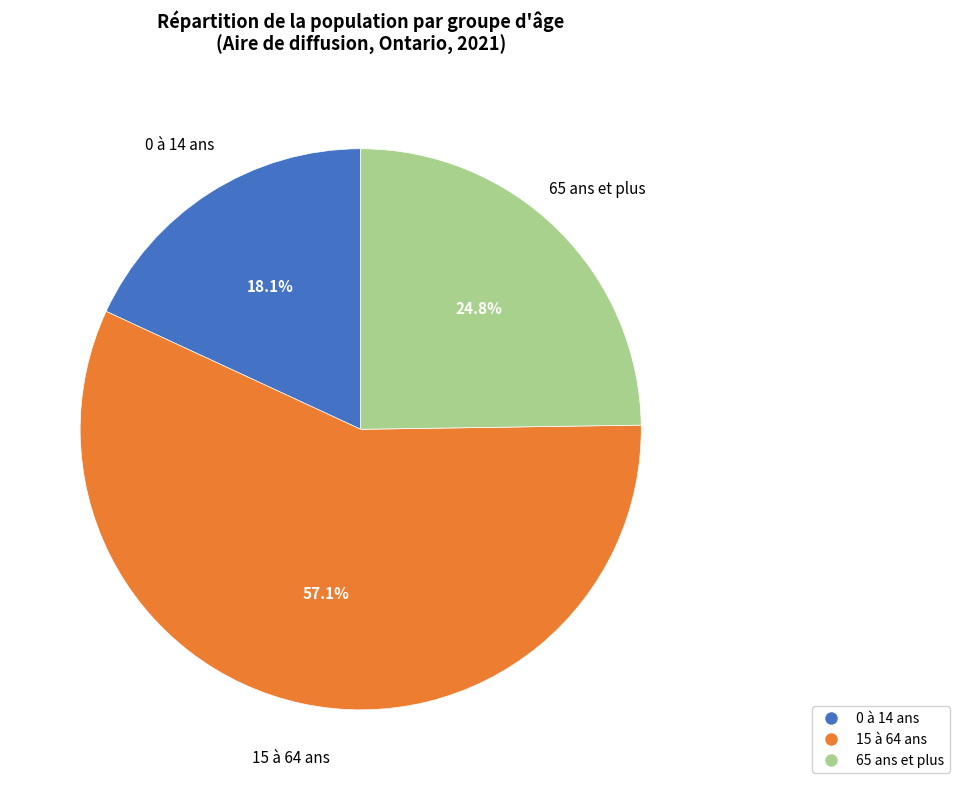

Count the number of slices in the pie.

3